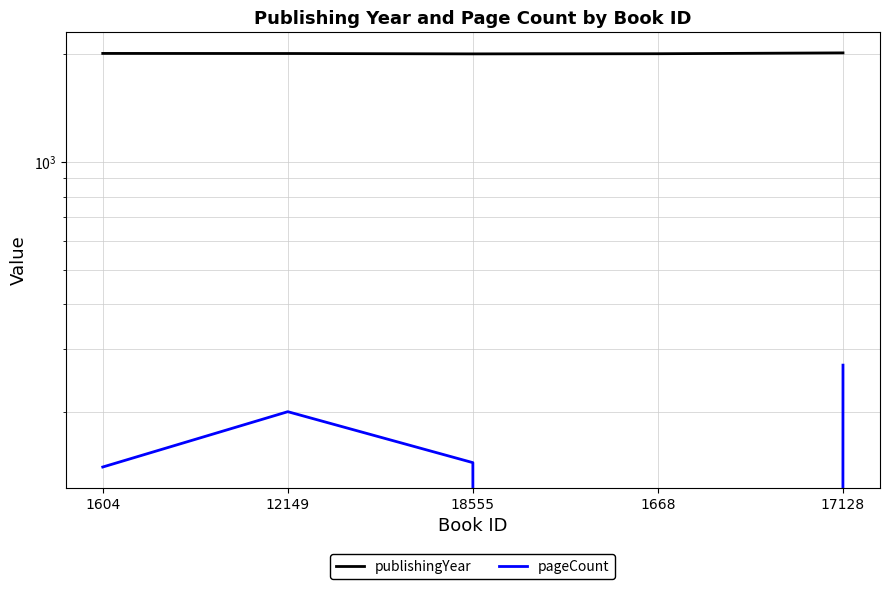

True or false: publishingYear and pageCount intersect in this chart.

False